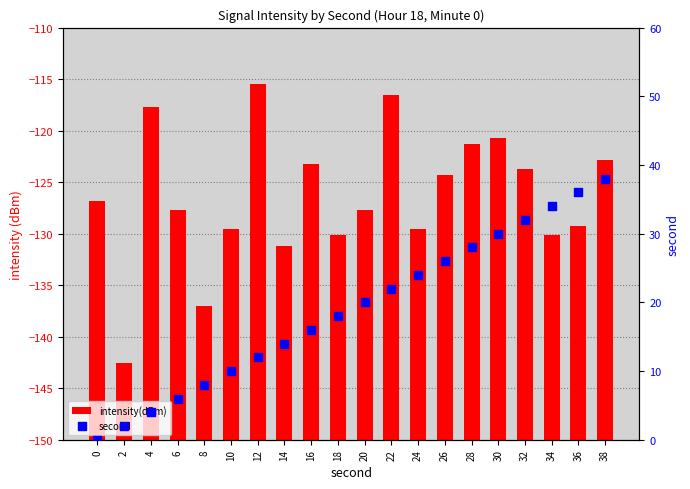

Which series reaches the minimum Y coordinate?

second